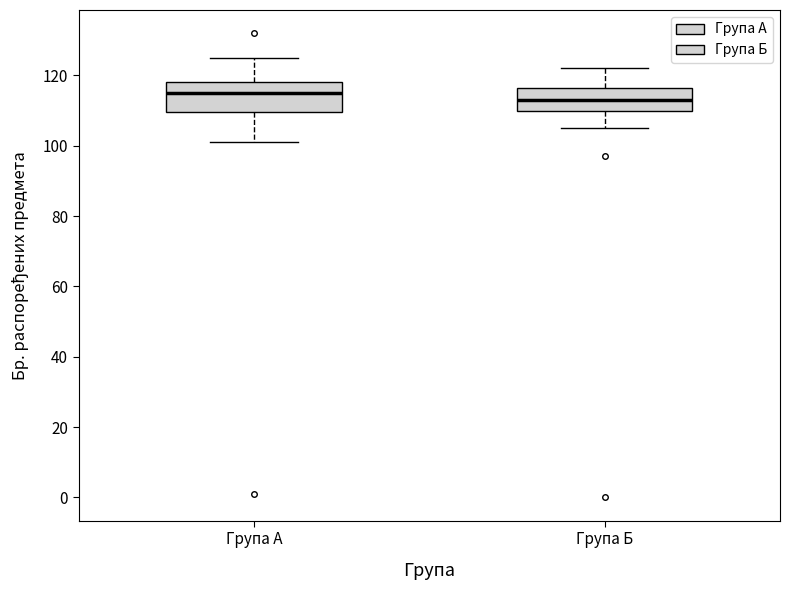

Reading left to right, transcribe this box plot: for each box, give where its median line is, the range the box spans, and where its two whiskers end, as read against the y-axis. The values are not printed on the chart, so give them approximately, as read against the axis.

Група А: median 116, box 110 to 118, whiskers 102 to 126
Група Б: median 114, box 110 to 116, whiskers 106 to 122